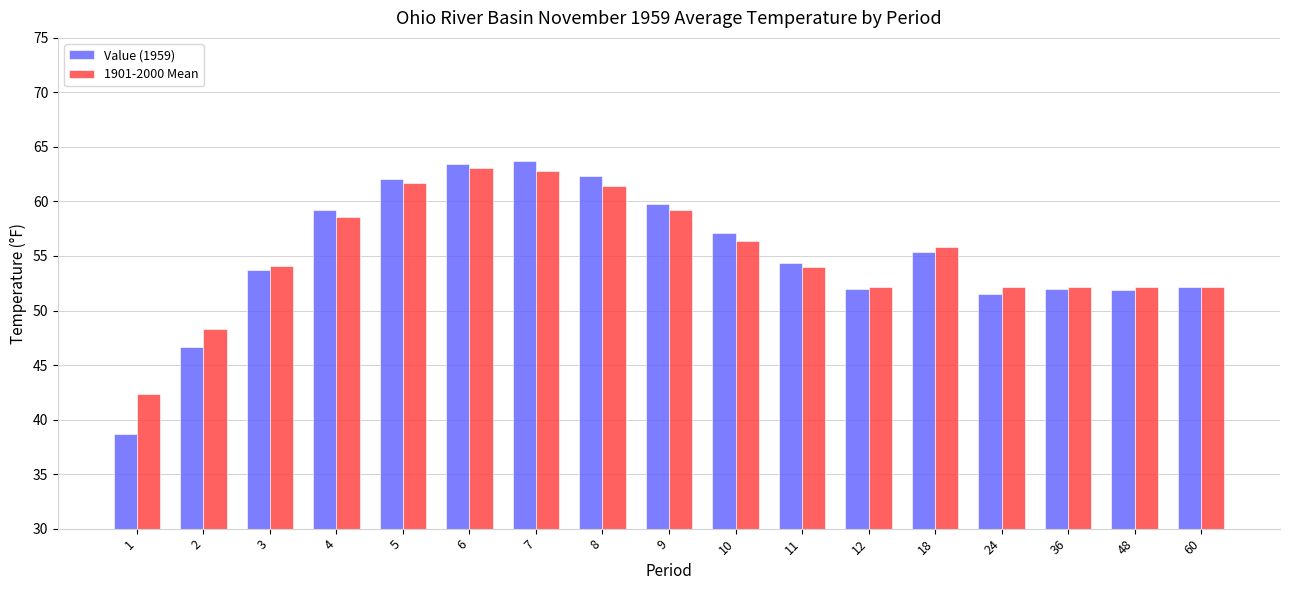

What is the average value of the Value (1959) series?

55.1